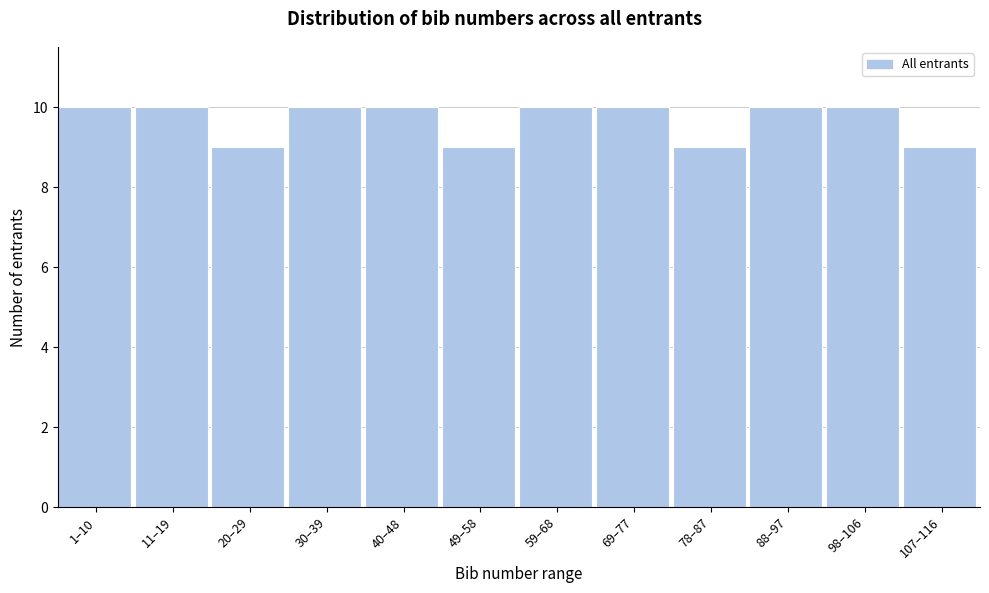

Reading right to left, transcribe all the data shown in this chart.

107–116=9	98–106=10	88–97=10	78–87=9	69–77=10	59–68=10	49–58=9	40–48=10	30–39=10	20–29=9	11–19=10	1–10=10